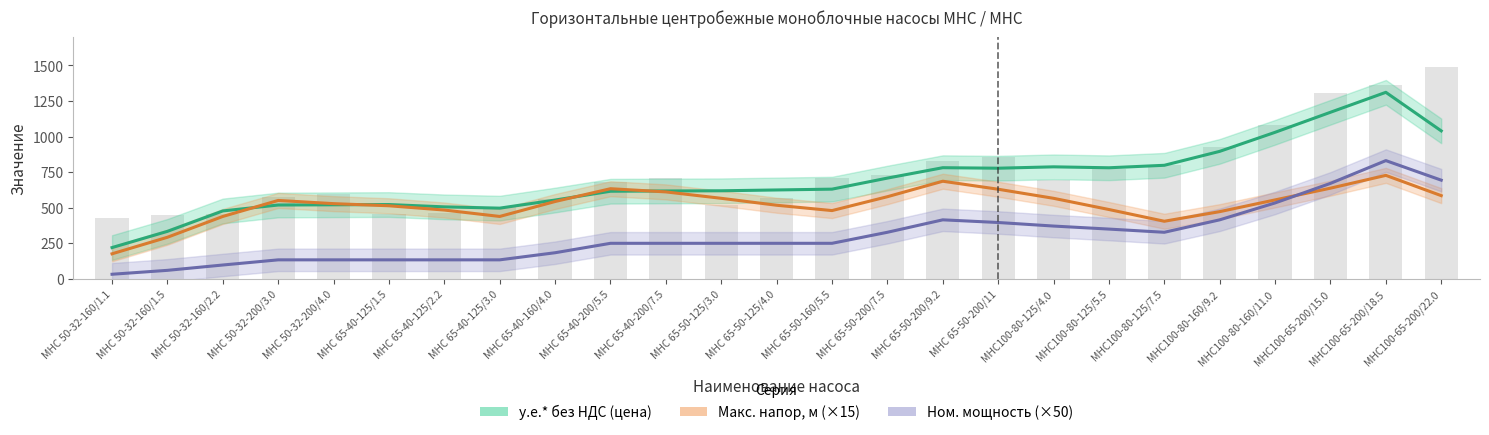

What is the label of the 2nd bar from the left?

МНС 50-32-160/1.5